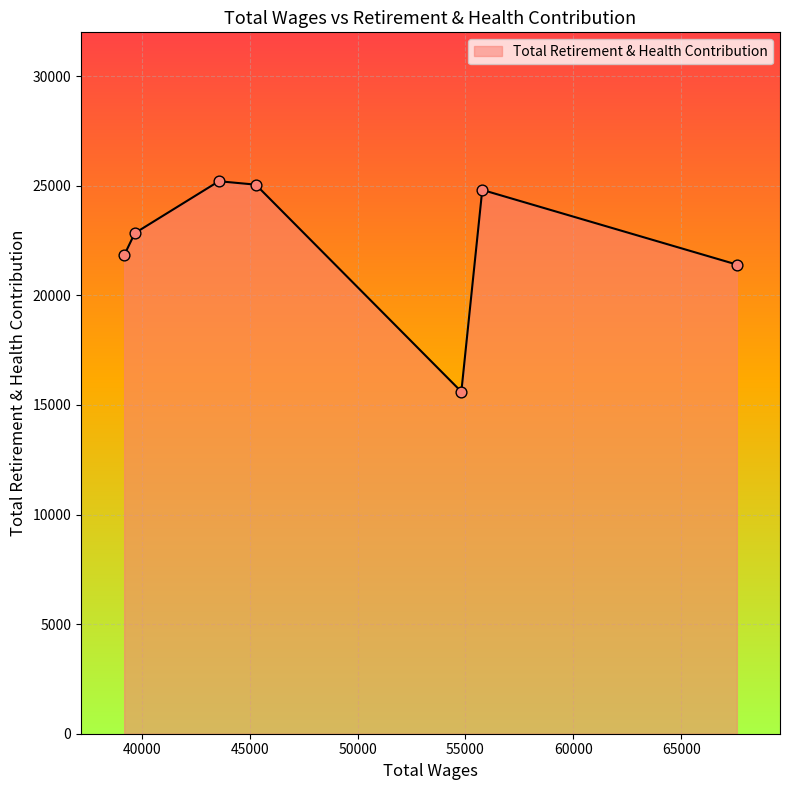

What is the maximum value shown in the chart?

25207